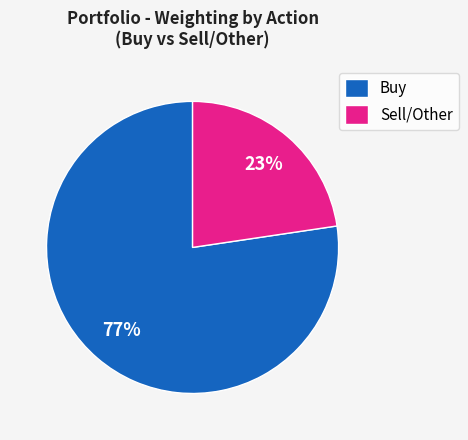

Is it true that Buy is 77% of the pie?

True